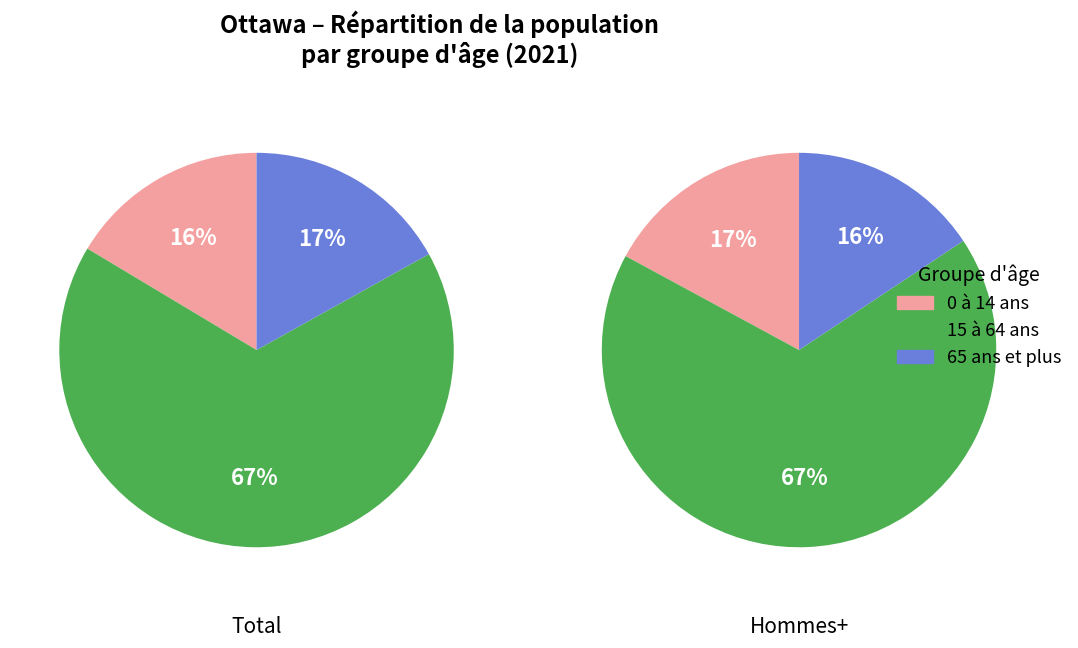

To the nearest percent, what is the average slice percentage?

33%